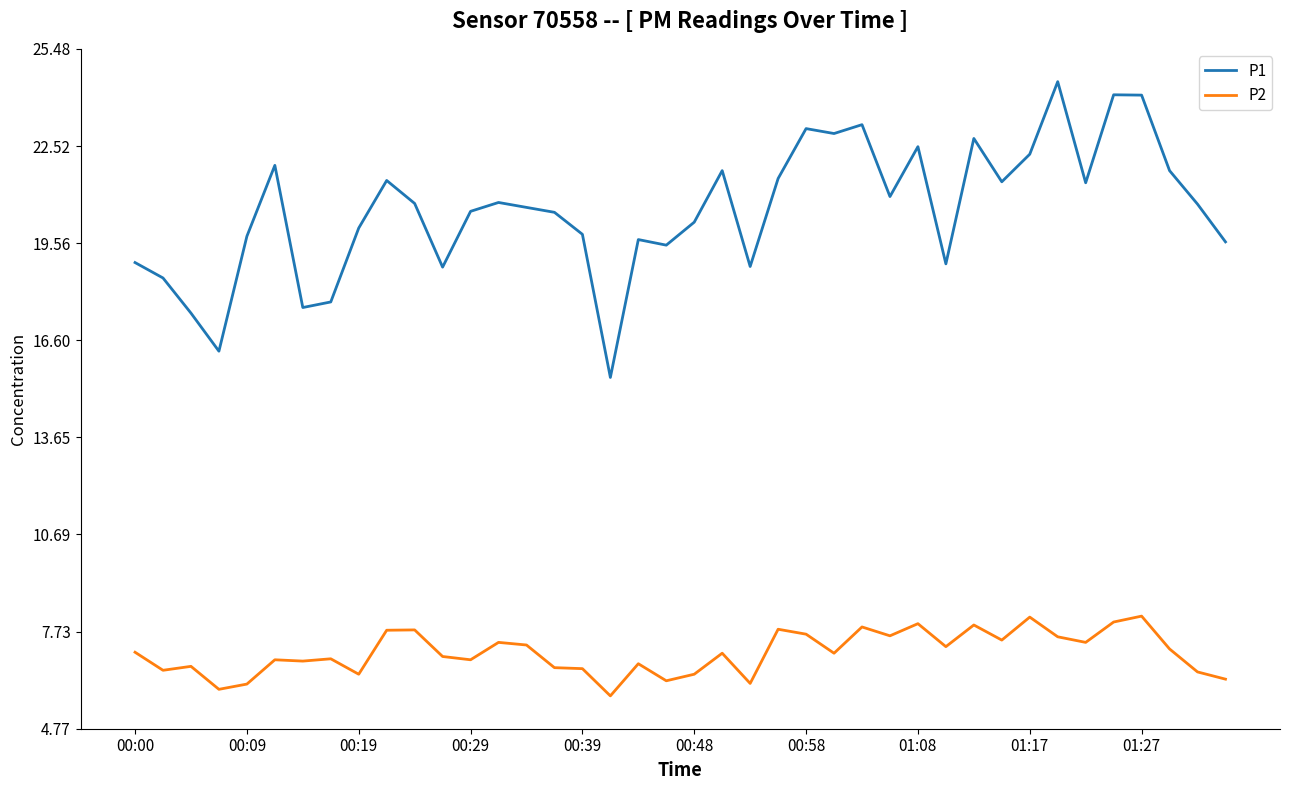

What is the minimum value for P2?

5.8